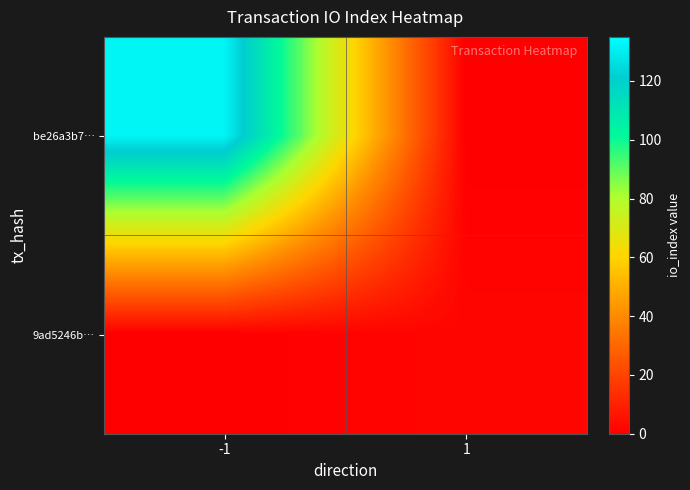

At which category is the sum across all series the highest?

-1